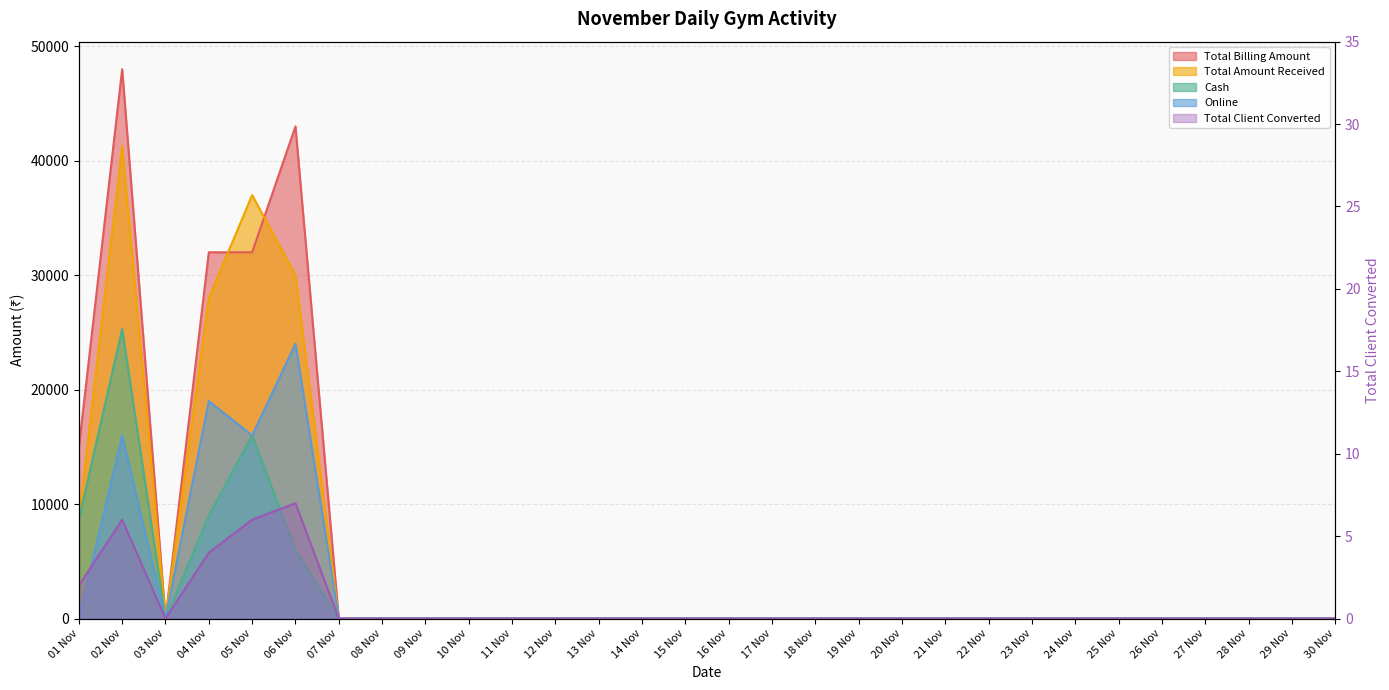

What is the label of the 24th point from the left?

24 Nov